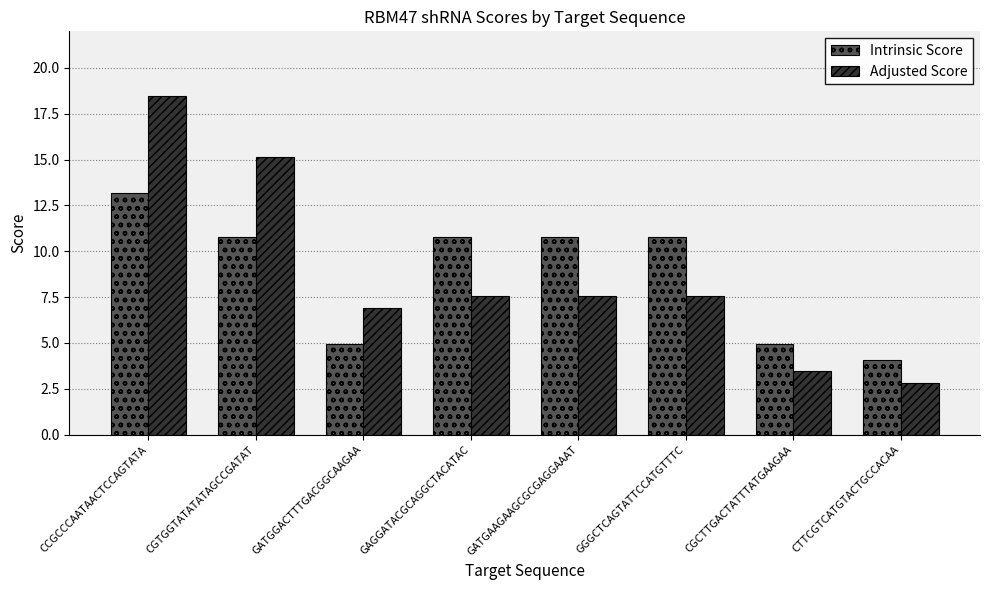

Which series has the widest spread of values?

Adjusted Score